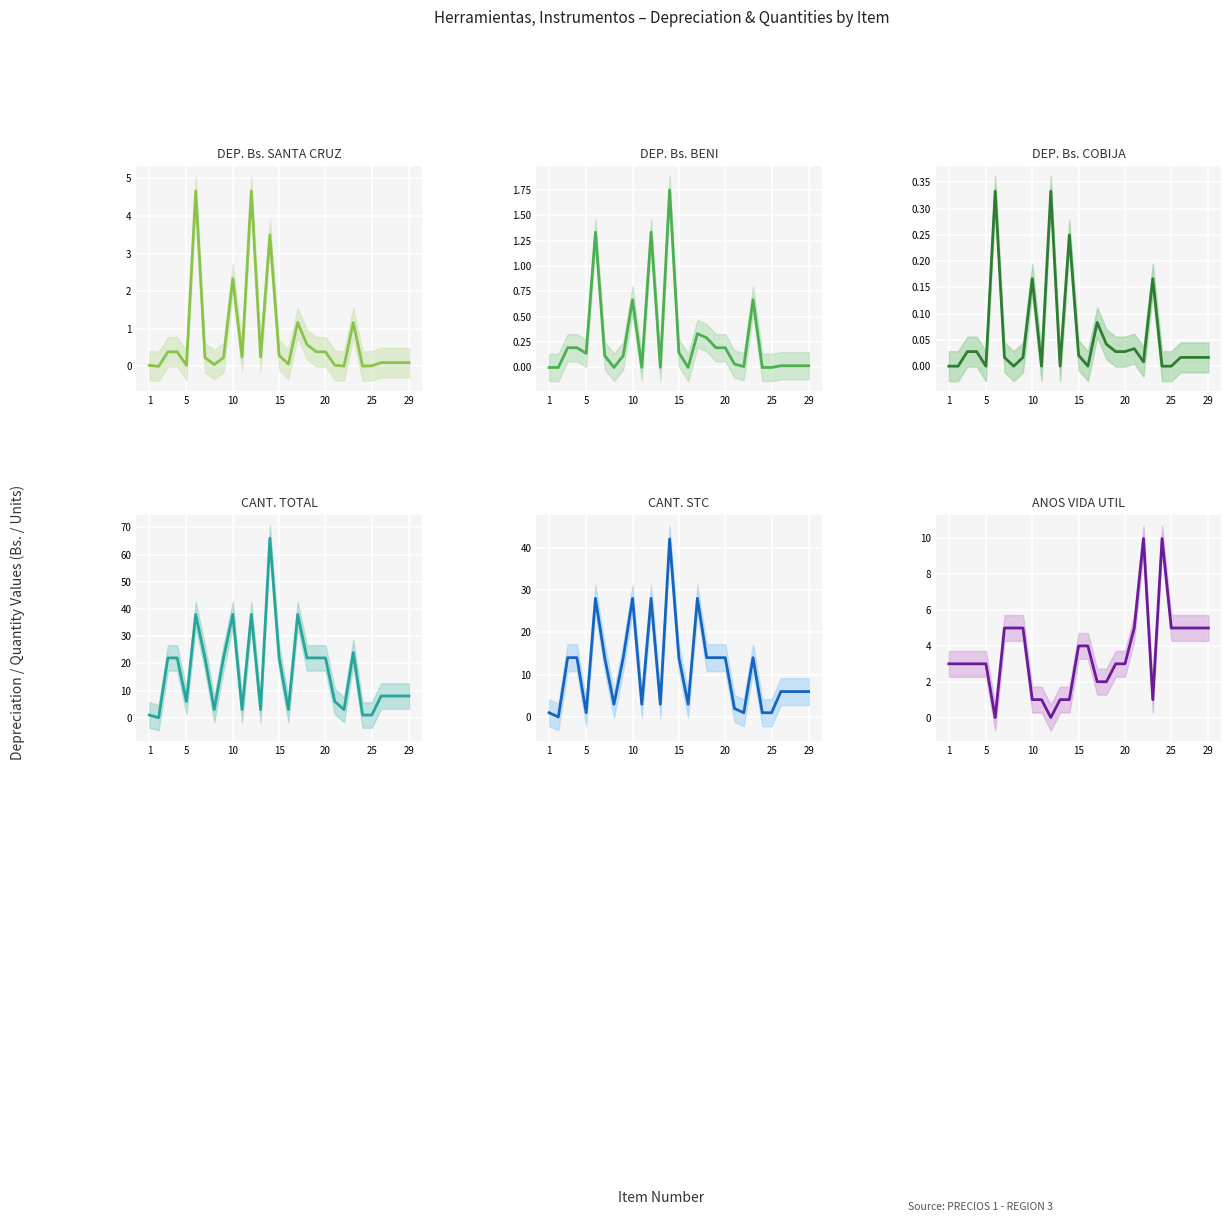

What is the difference between the highest and lowest values at 15?

22.0